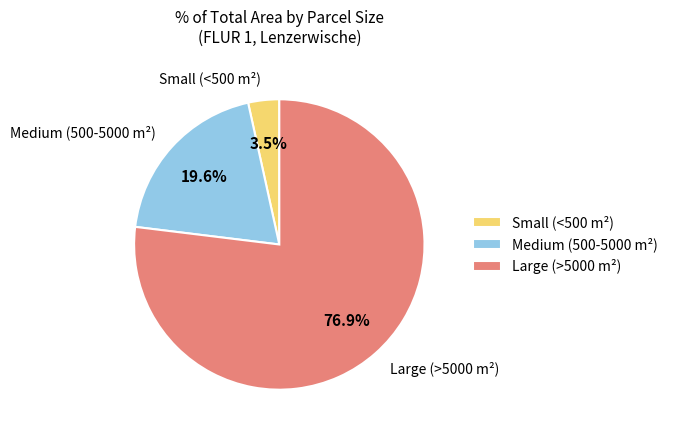

Which category accounts for the majority?

Large (>5000 m²)